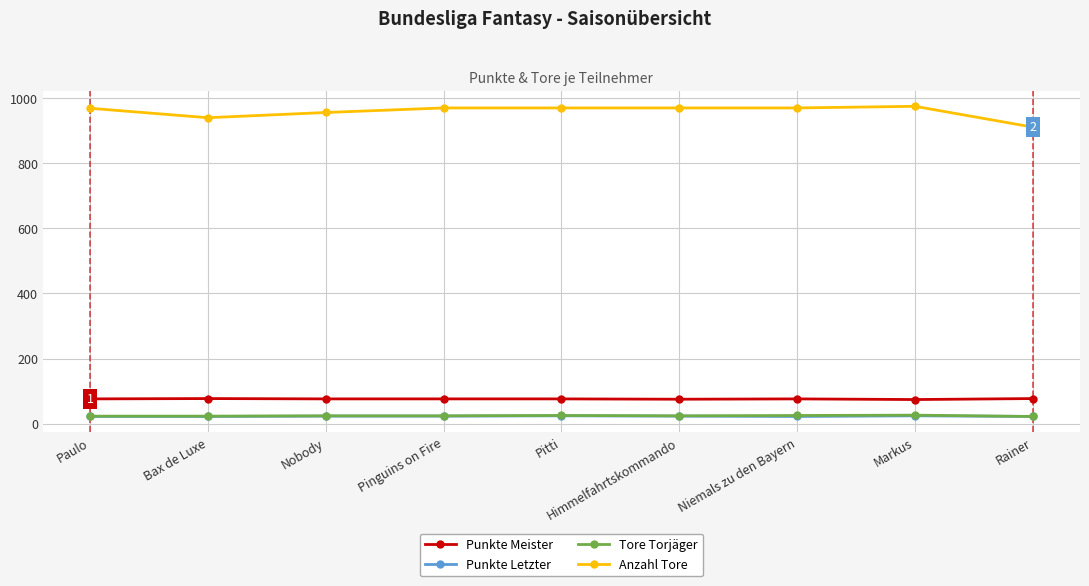

Is the value of Tore Torjäger at Bax de Luxe greater than the value of Anzahl Tore at Himmelfahrtskommando?

No